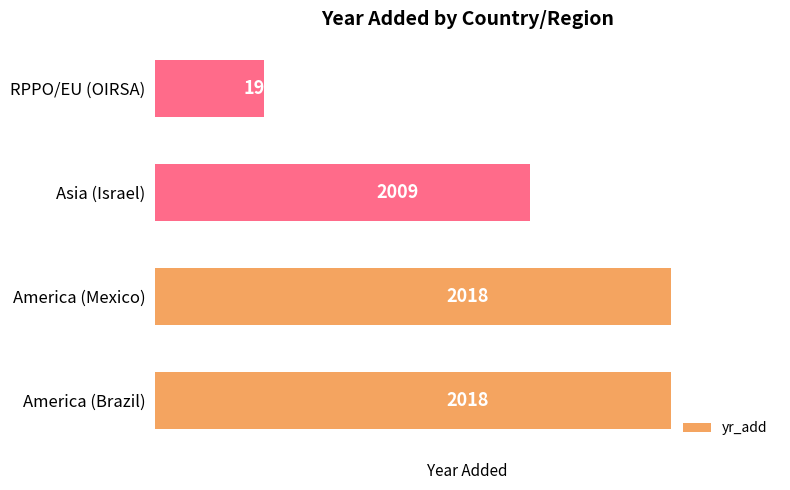

Which label corresponds to the smallest value in the chart?

RPPO/EU (OIRSA)